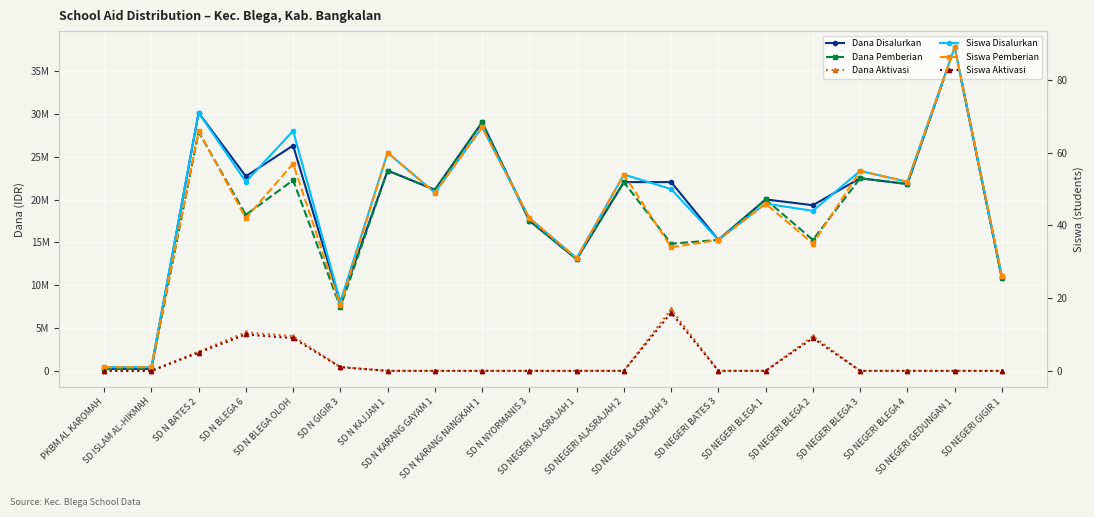

True or false: Dana Disalurkan and Siswa Disalurkan intersect in this chart.

False